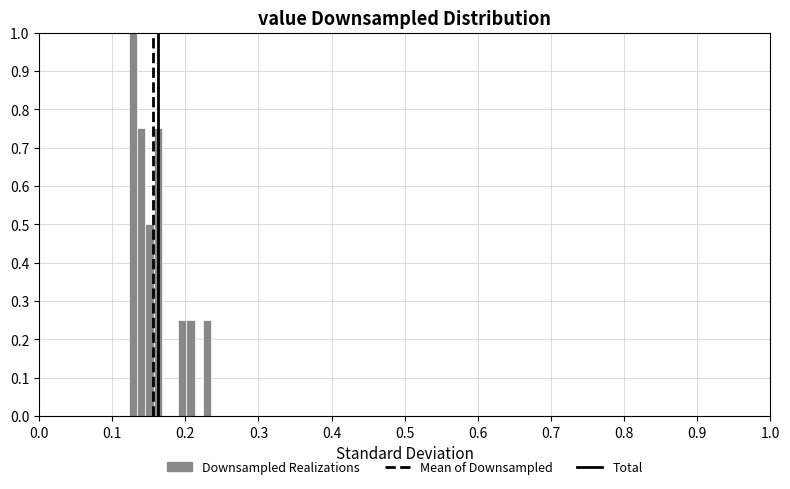

Around what value on the x-axis is the tallest bar? Give the approximate position of its centre, as read against the axis.

0.13